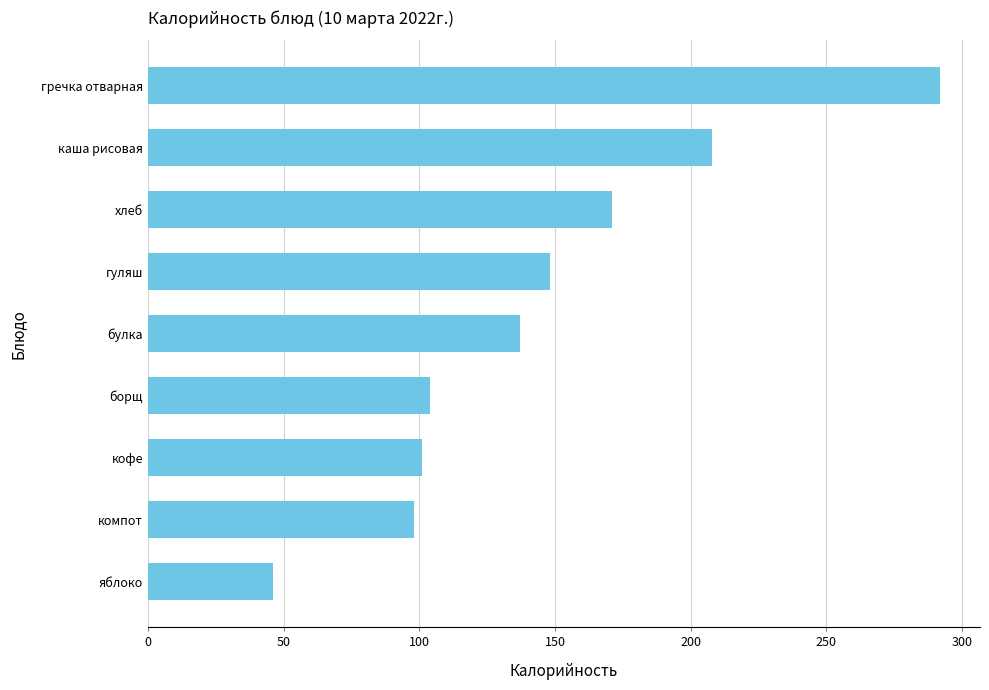

What is the approximate value at кофе?

101